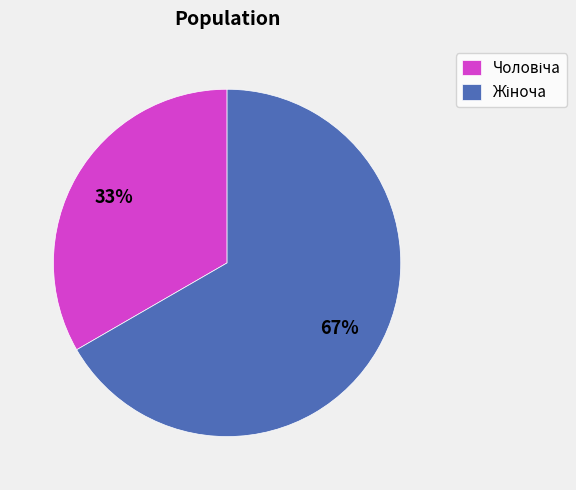

How many segments does this pie chart have?

2